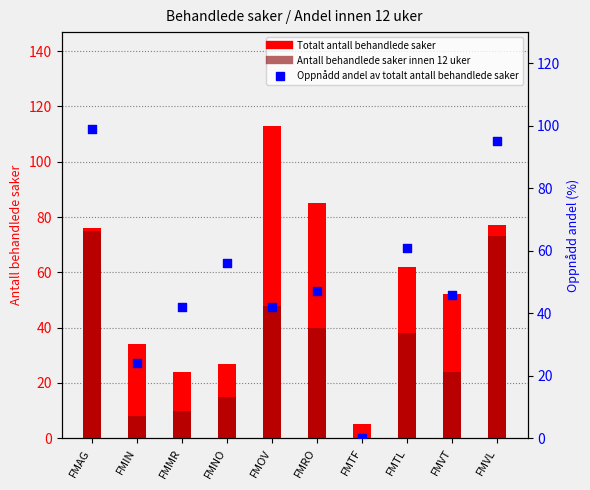

Is the value of Antall behandlede saker innen 12 uker at FMNO greater than the value of Totalt antall behandlede saker at FMIN?

No